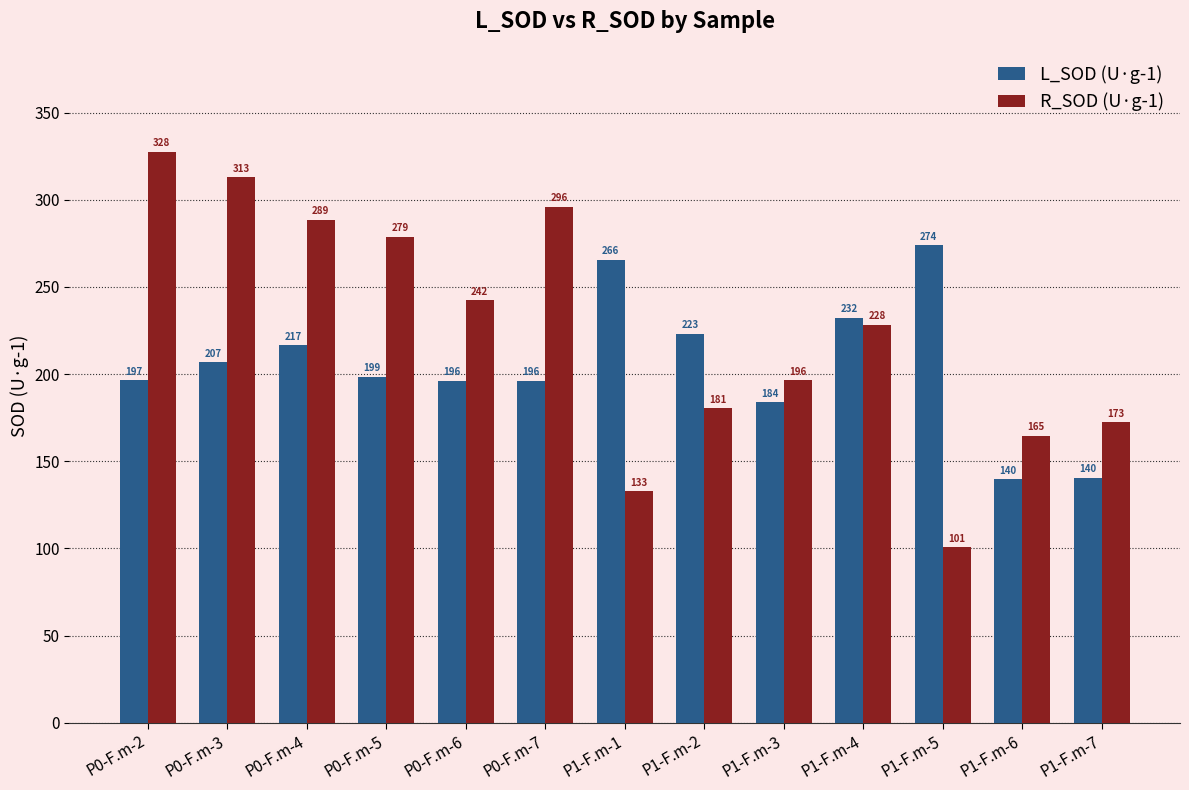

At how many categories does at least one series exceed 245?

7